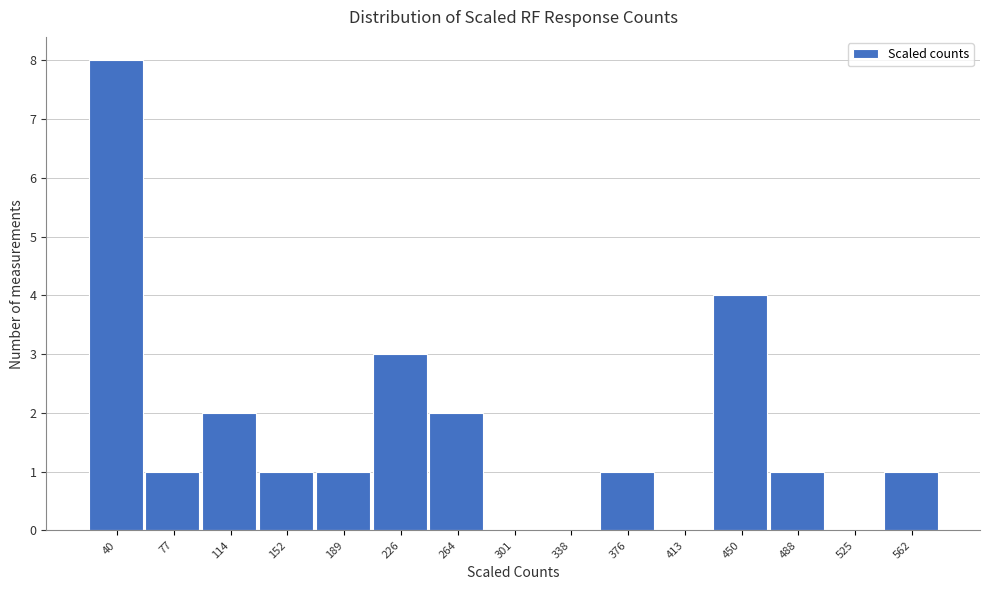

Reading right to left, transcribe all the data shown in this chart.

562=1	525=0	488=1	450=4	413=0	376=1	338=0	301=0	264=2	226=3	189=1	152=1	114=2	77=1	40=8